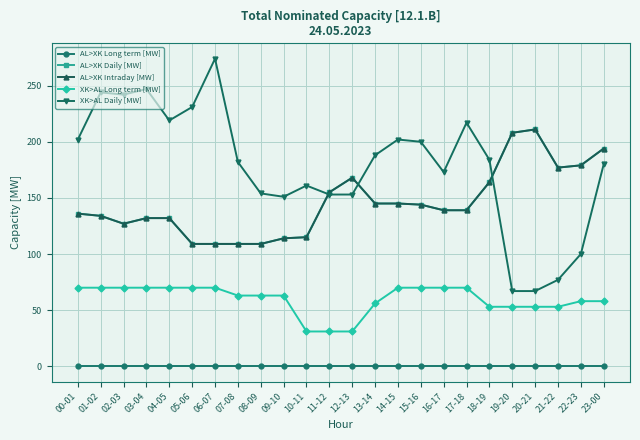

At which category does XK>AL Daily [MW] reach its first local valley?

02-03